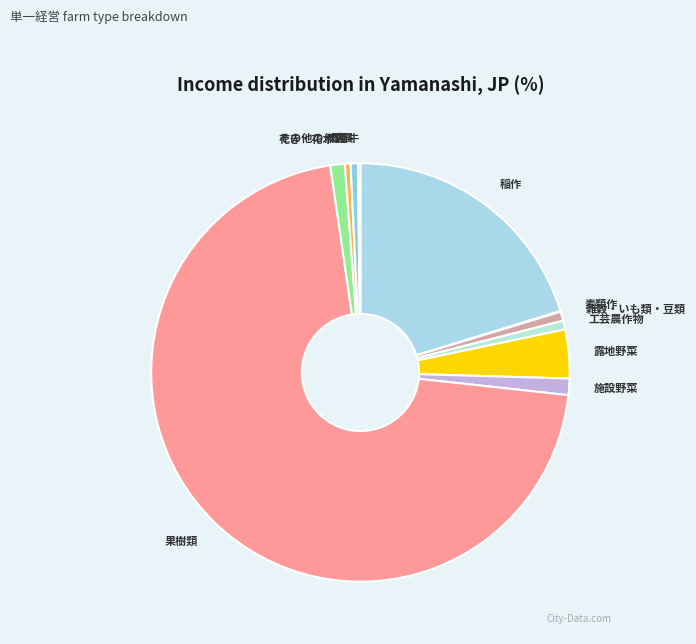

Do その他の作物 and 稲作 together represent more than half of the pie?

No